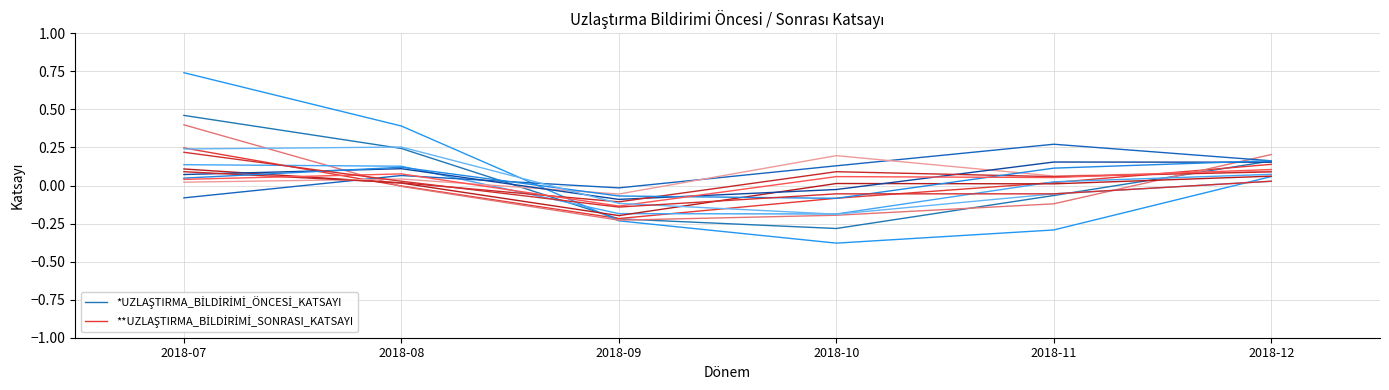

Is the value of *UZLAŞTIRMA_BİLDİRİMİ_ÖNCESİ_KATSAYI at 2018-12 greater than the value of **UZLAŞTIRMA_BİLDİRİMİ_SONRASI_KATSAYI at 2018-10?

Yes